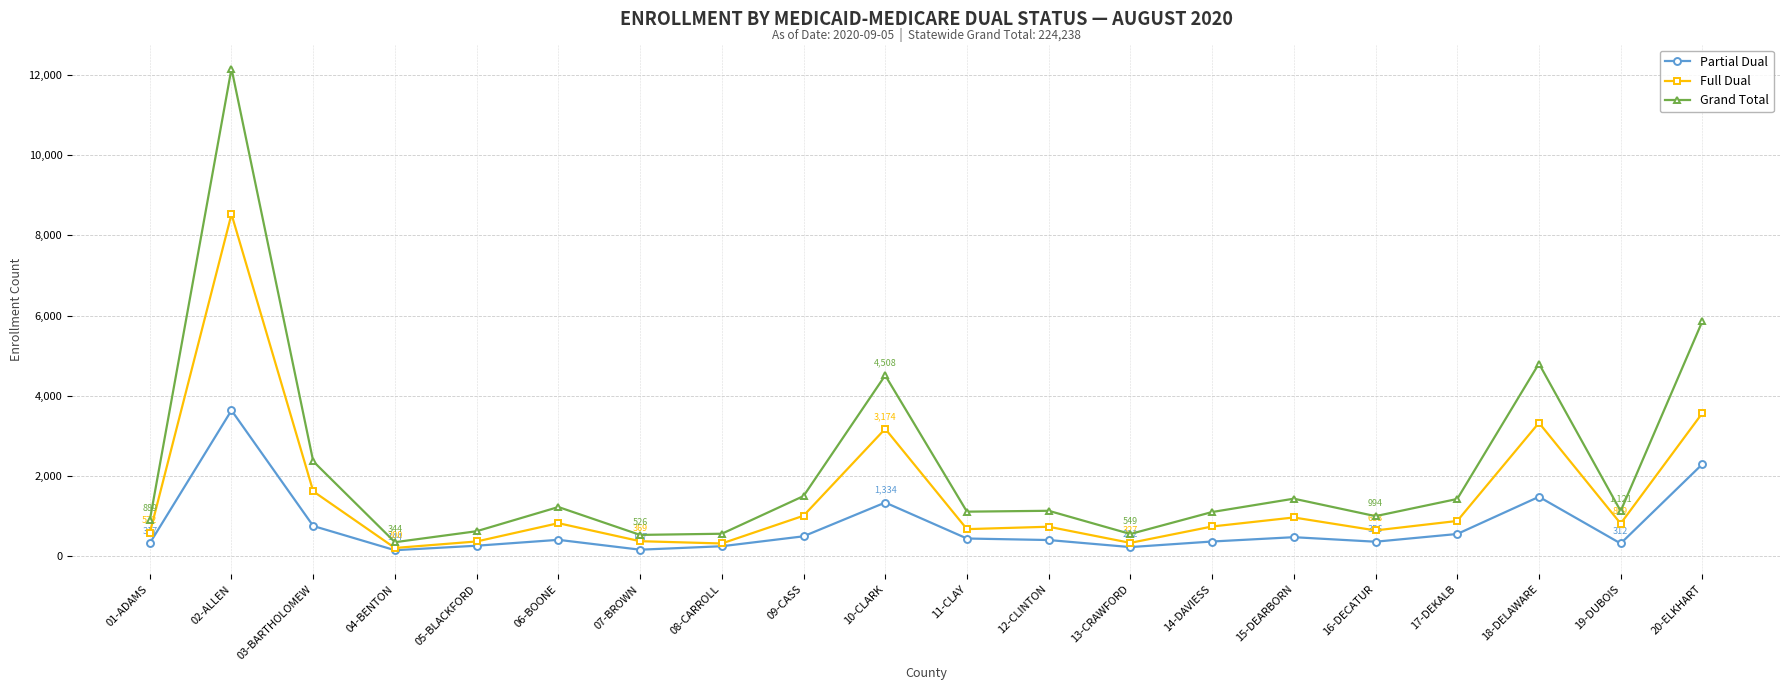

What is the value of the Partial Dual point at the 19th from the left?

312